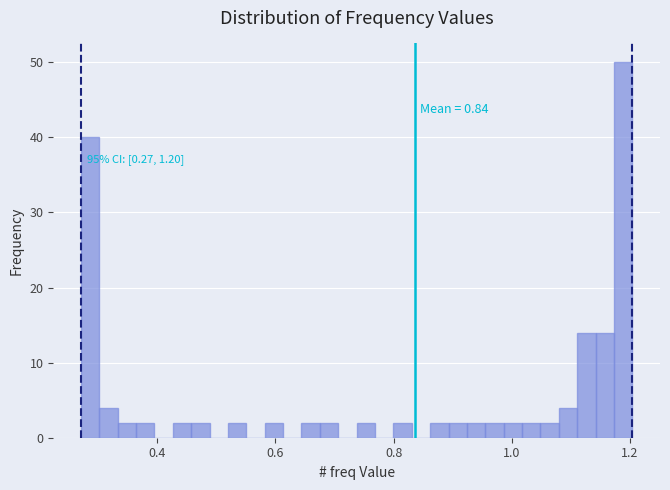

Around what value on the x-axis is the tallest bar? Give the approximate position of its centre, as read against the axis.

1.18